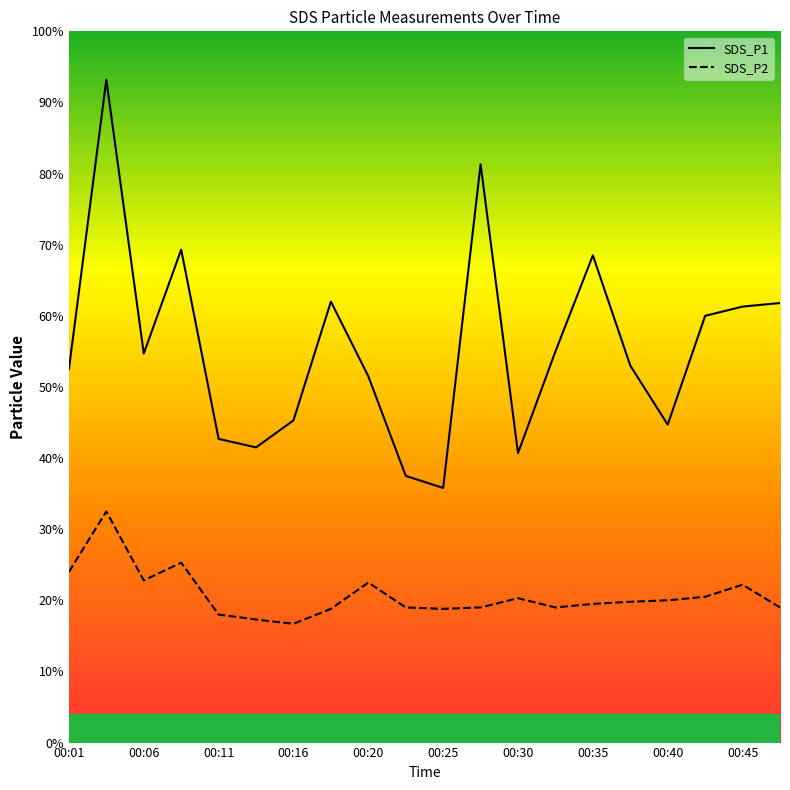

What is the difference between the second highest and minimum values in the SDS_P1 series?

4.6